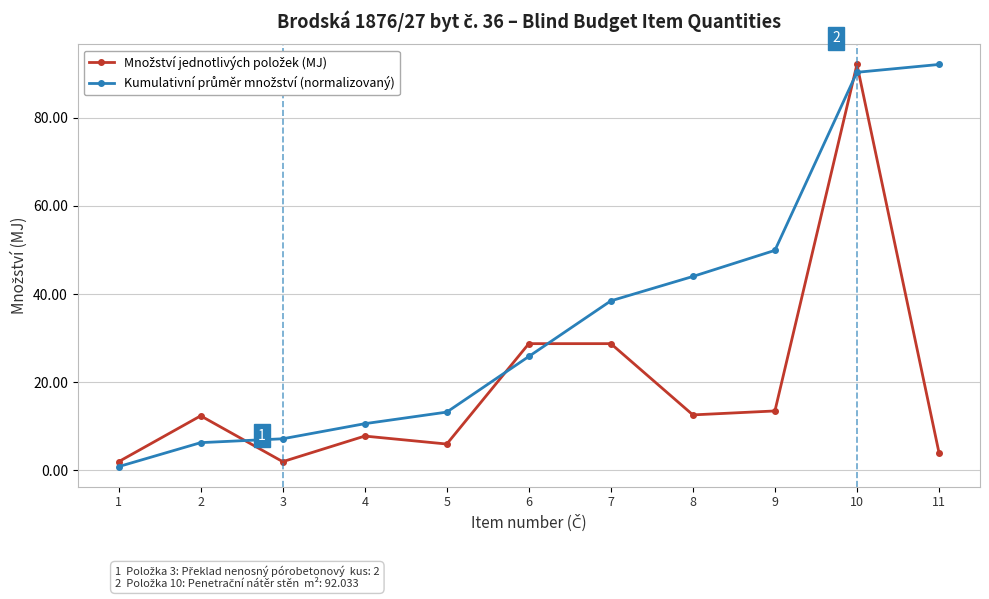

What is the maximum value shown in the chart?

92.0